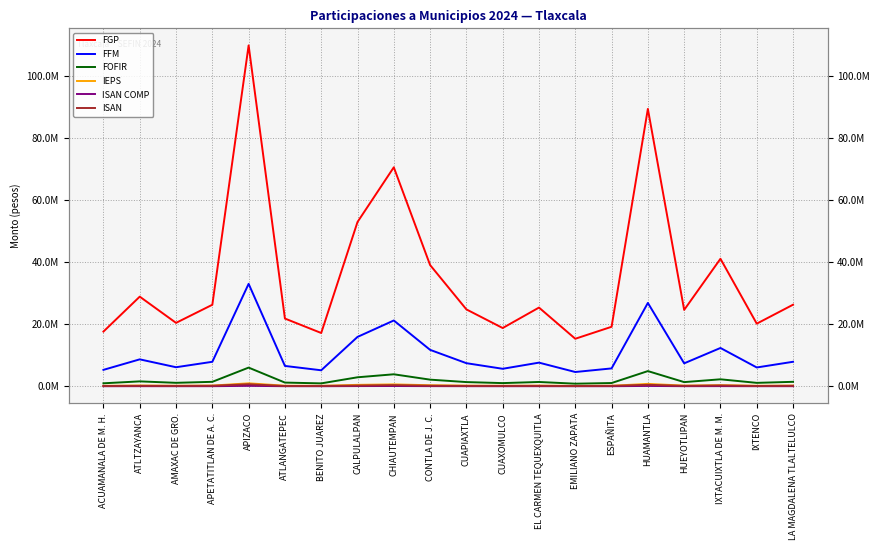

True or false: FGP and IEPS intersect in this chart.

False